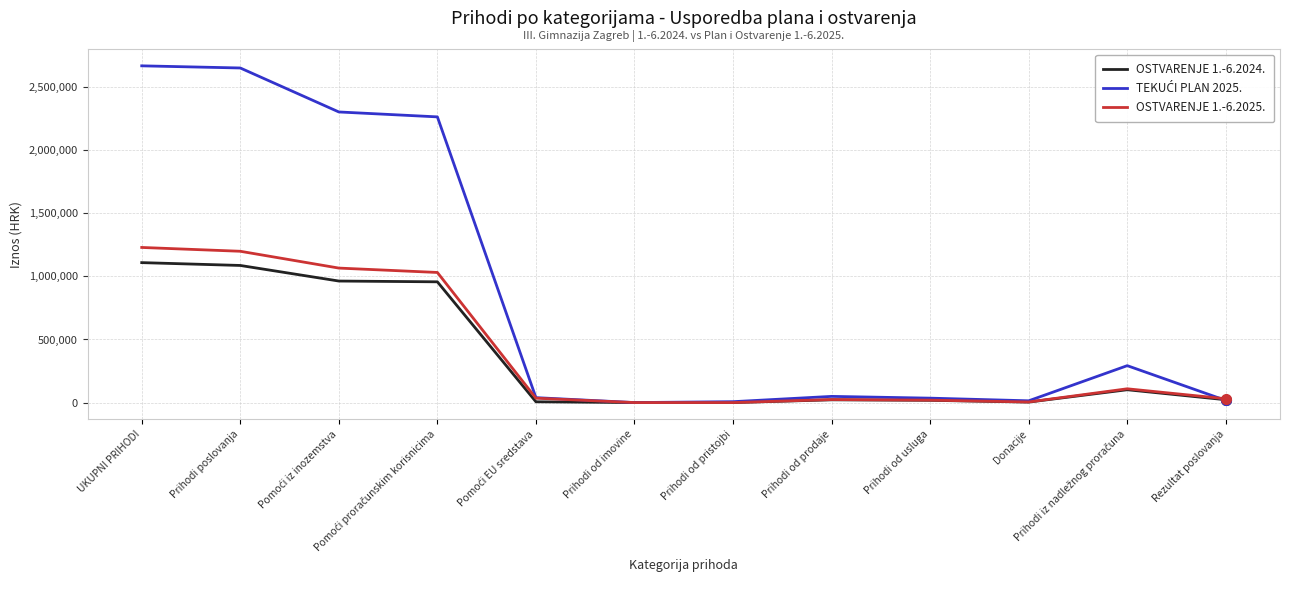

What is the sum of all OSTVARENJE 1.-6.2025. values?

4748271.0